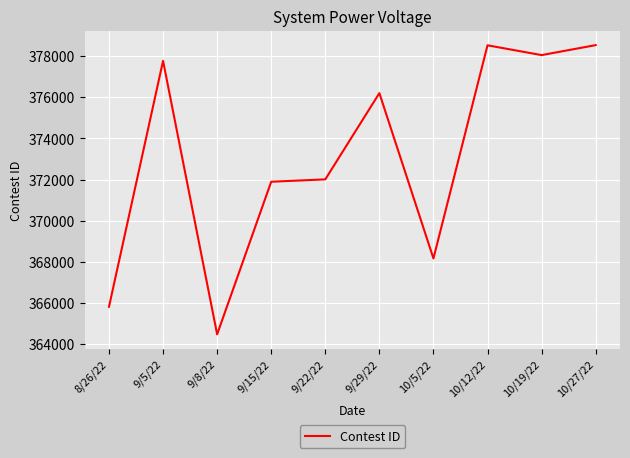

Which label corresponds to the largest value in the chart?

10/27/22